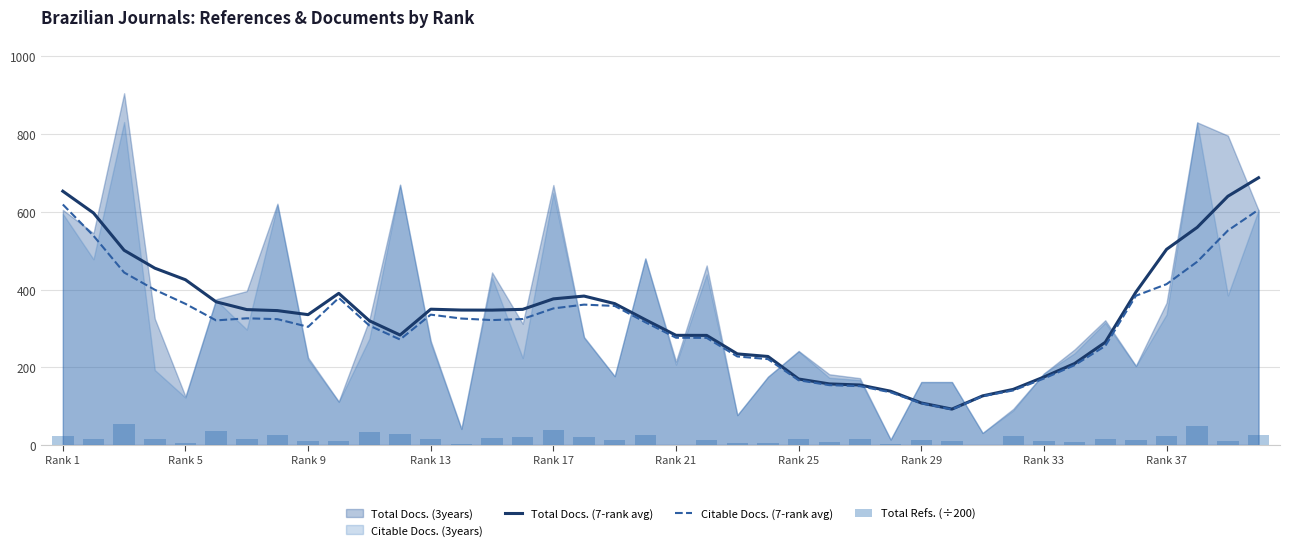

What is the average value of the Total Refs. (÷200) series?

17.2